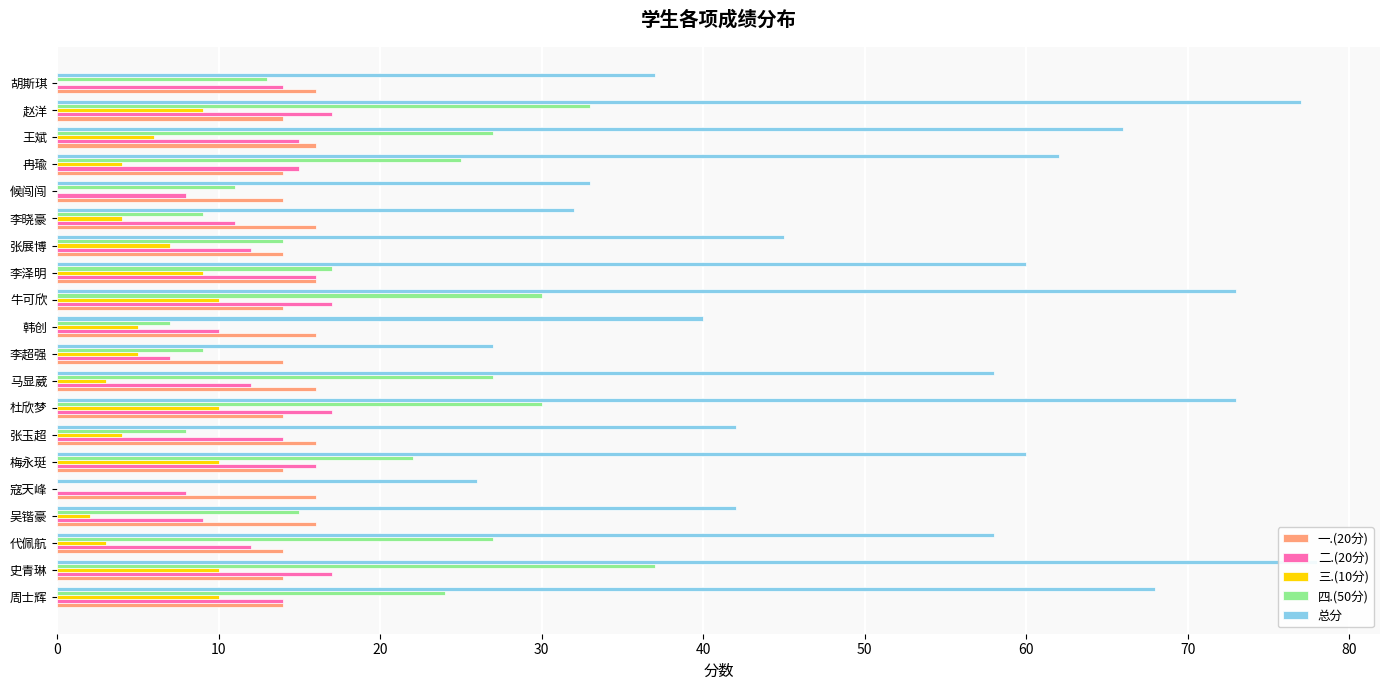

How many groups of bars are there?

20